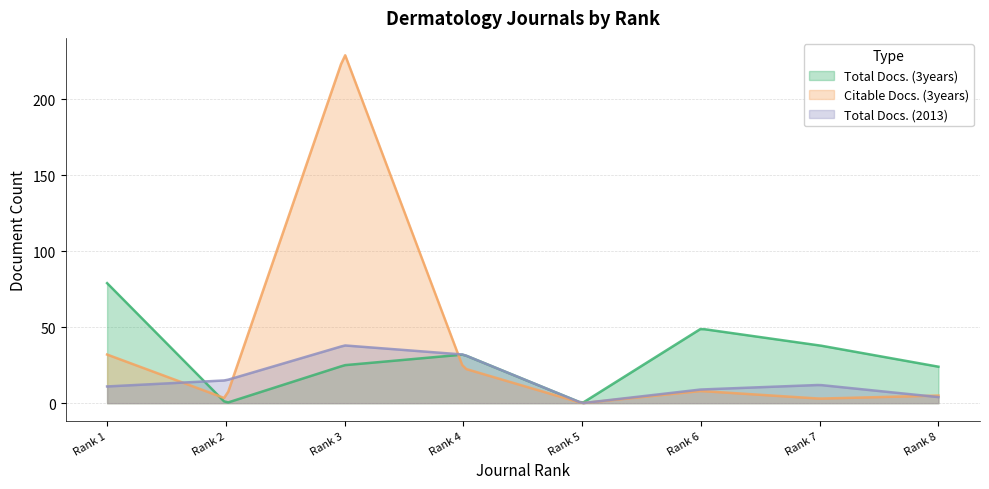

Is it true that Citable Docs. (3years) equals 230 at Rank 3?

True